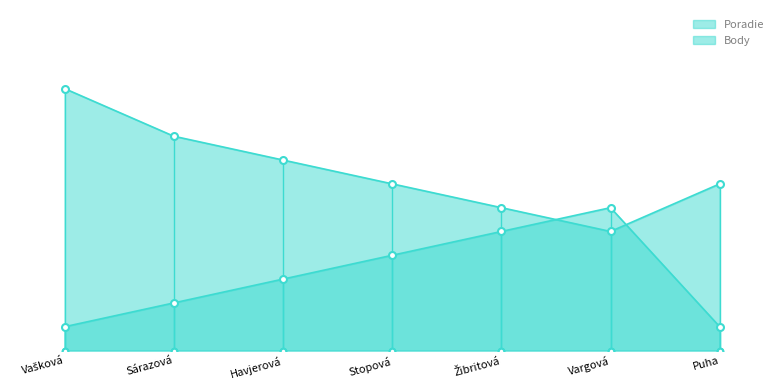

Between Vargová and Sárazová, which is larger?

Vargová